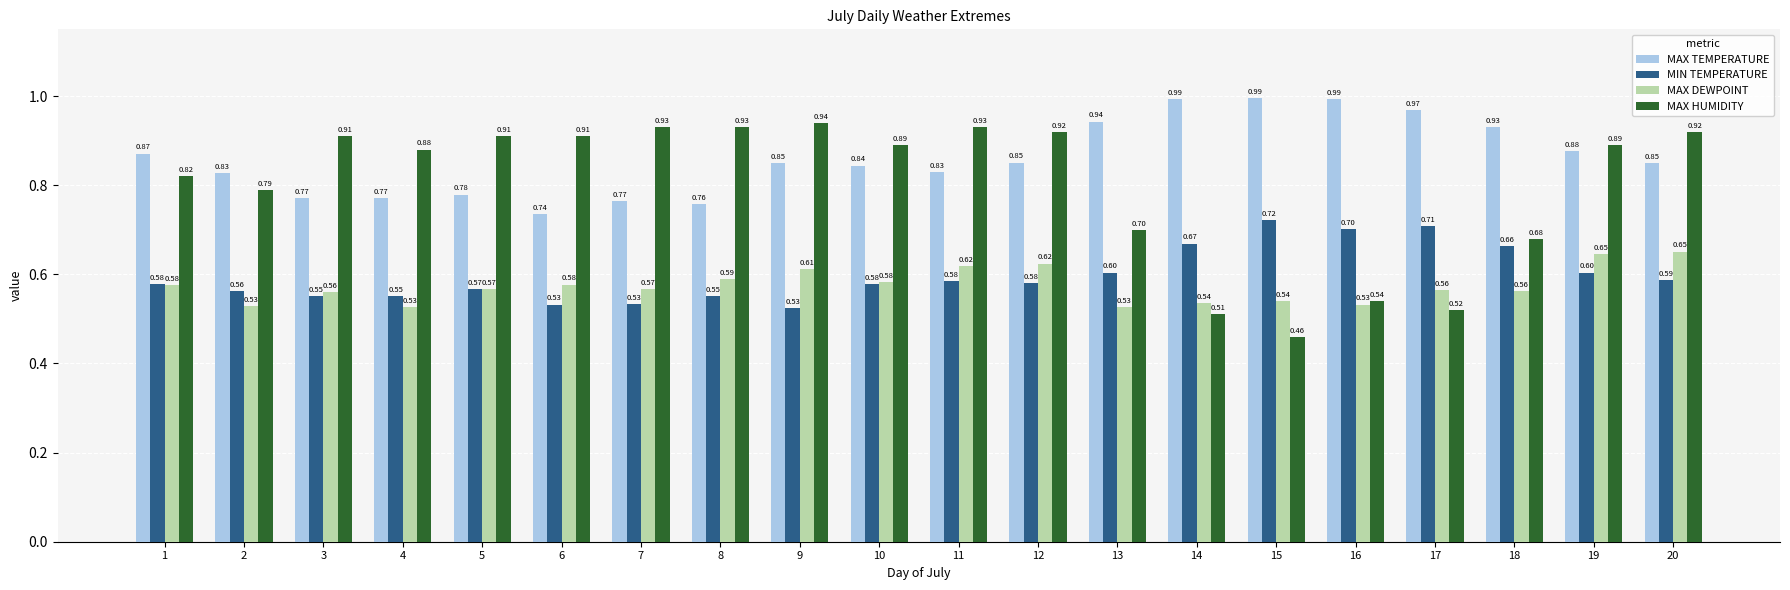

What is the sum of all MAX HUMIDITY values?

16.0